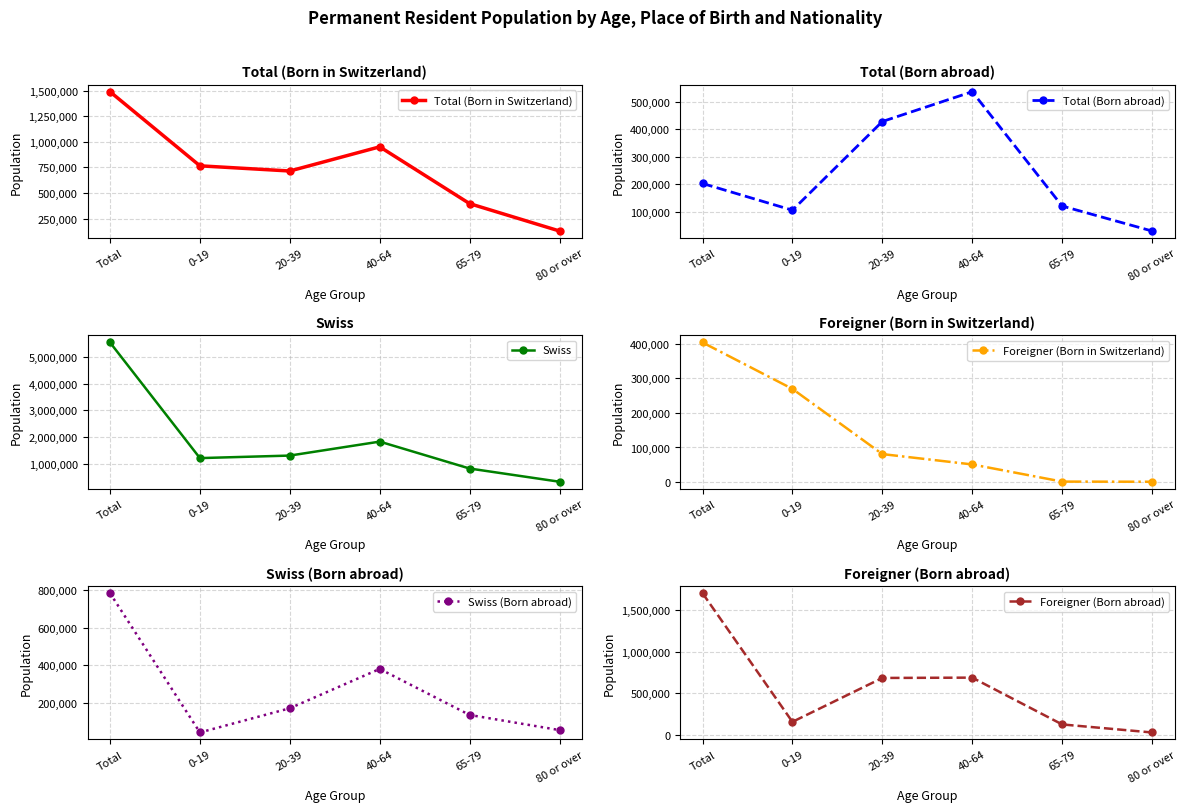

Count the number of categories in the chart.

6